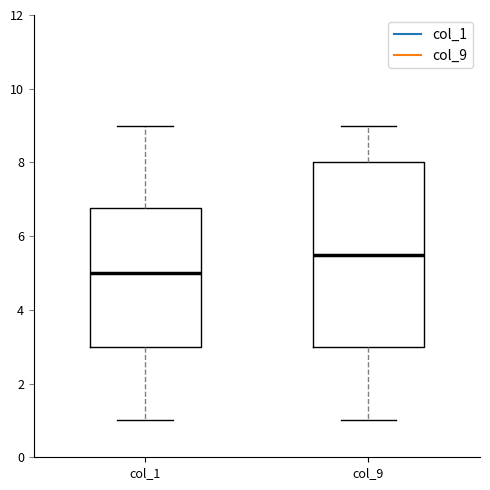

Comparing the boxes themselves (not the whiskers), which one is the tallest?

col_9